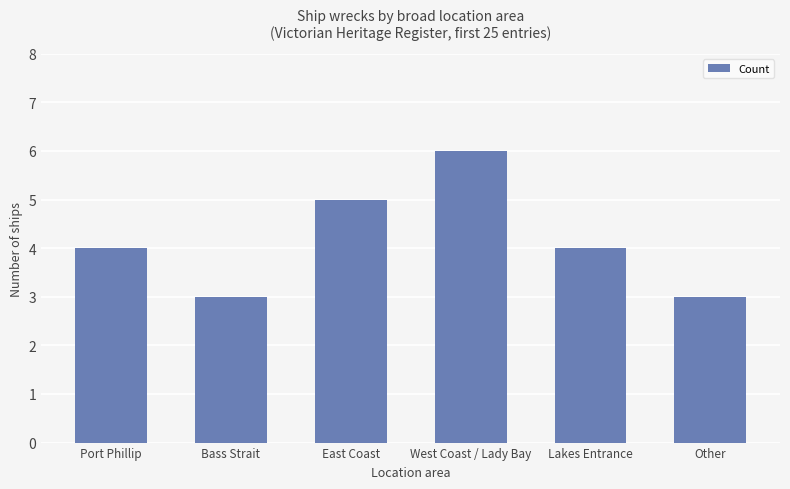

What position from the right is West Coast / Lady Bay?

3